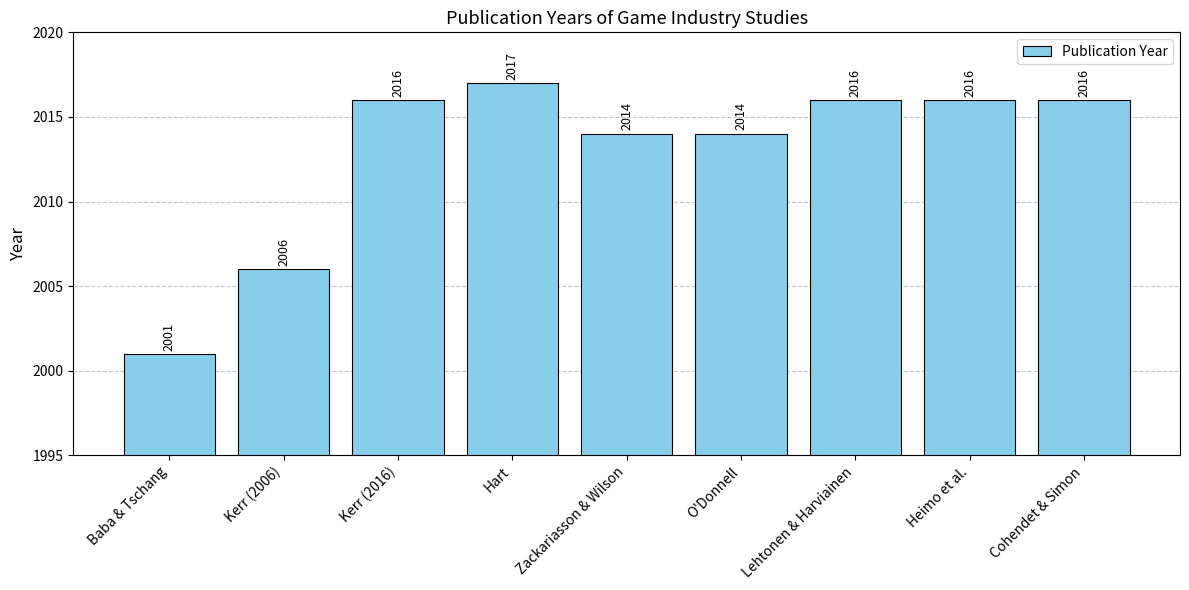

What is the average value?

2013